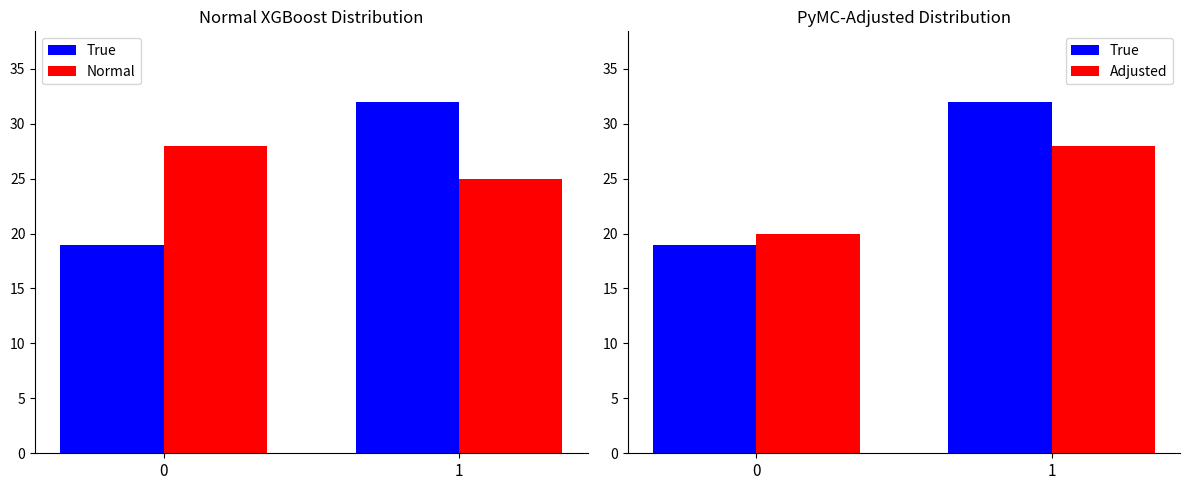

Is it true that True equals 19 at 0?

True